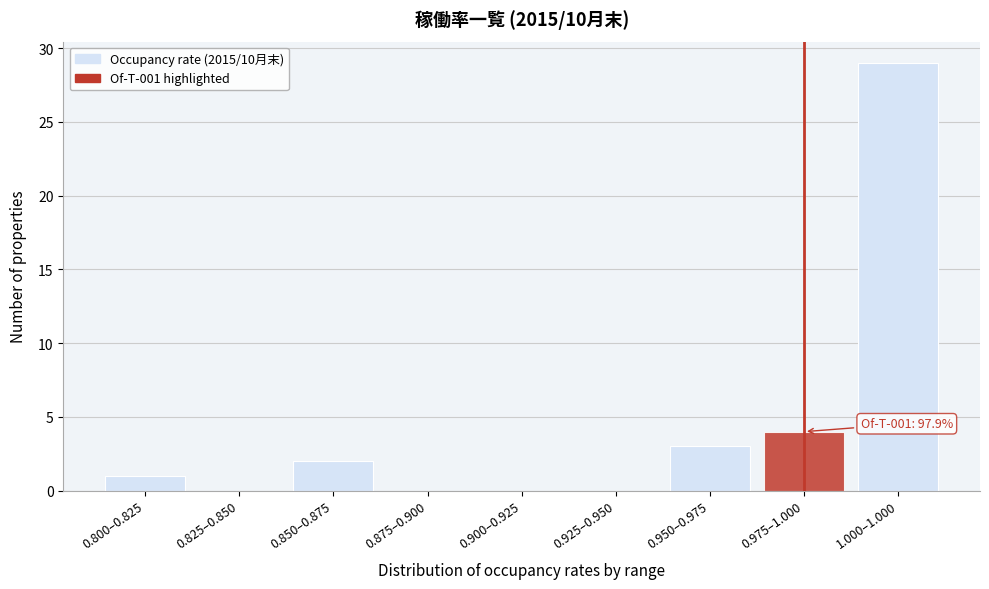

Reading right to left, transcribe all the data shown in this chart.

1.000–1.000=29	0.975–1.000=4	0.950–0.975=3	0.925–0.950=0	0.900–0.925=0	0.875–0.900=0	0.850–0.875=2	0.825–0.850=0	0.800–0.825=1